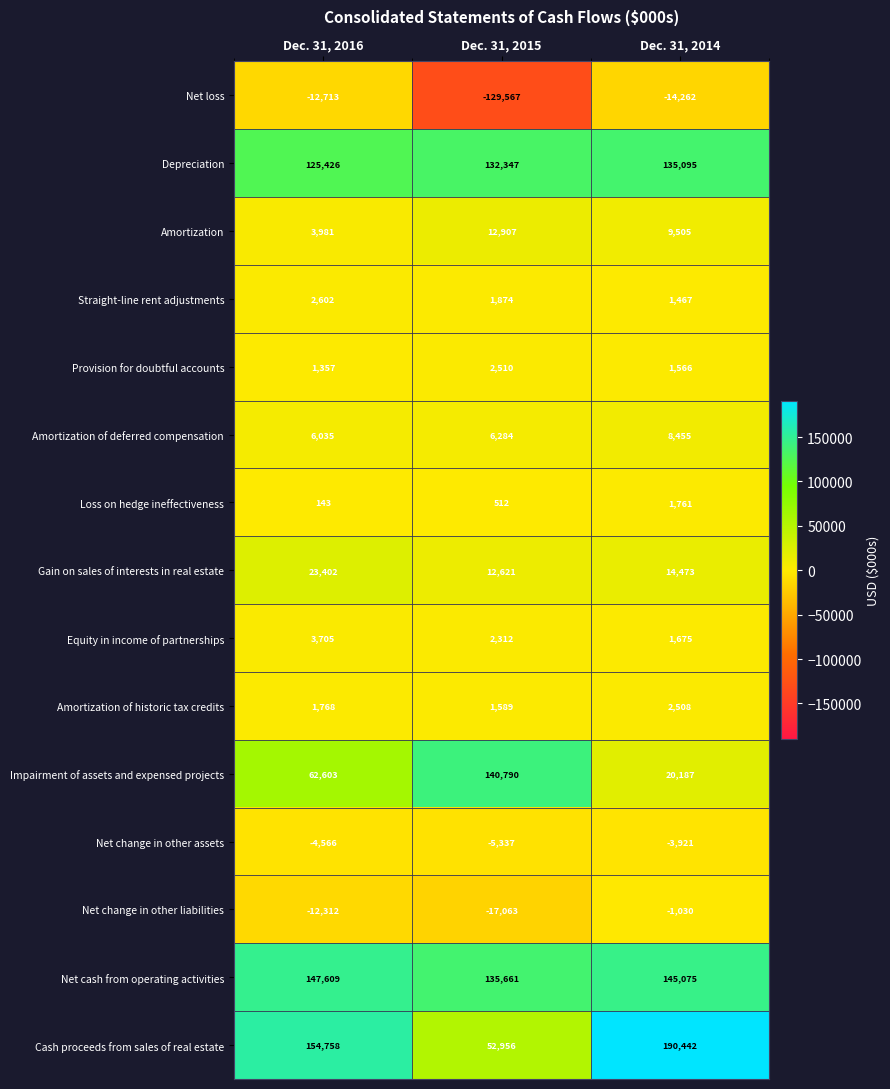

Which series changed the most between Dec. 31, 2016 and Dec. 31, 2014?

Impairment of assets and expensed projects